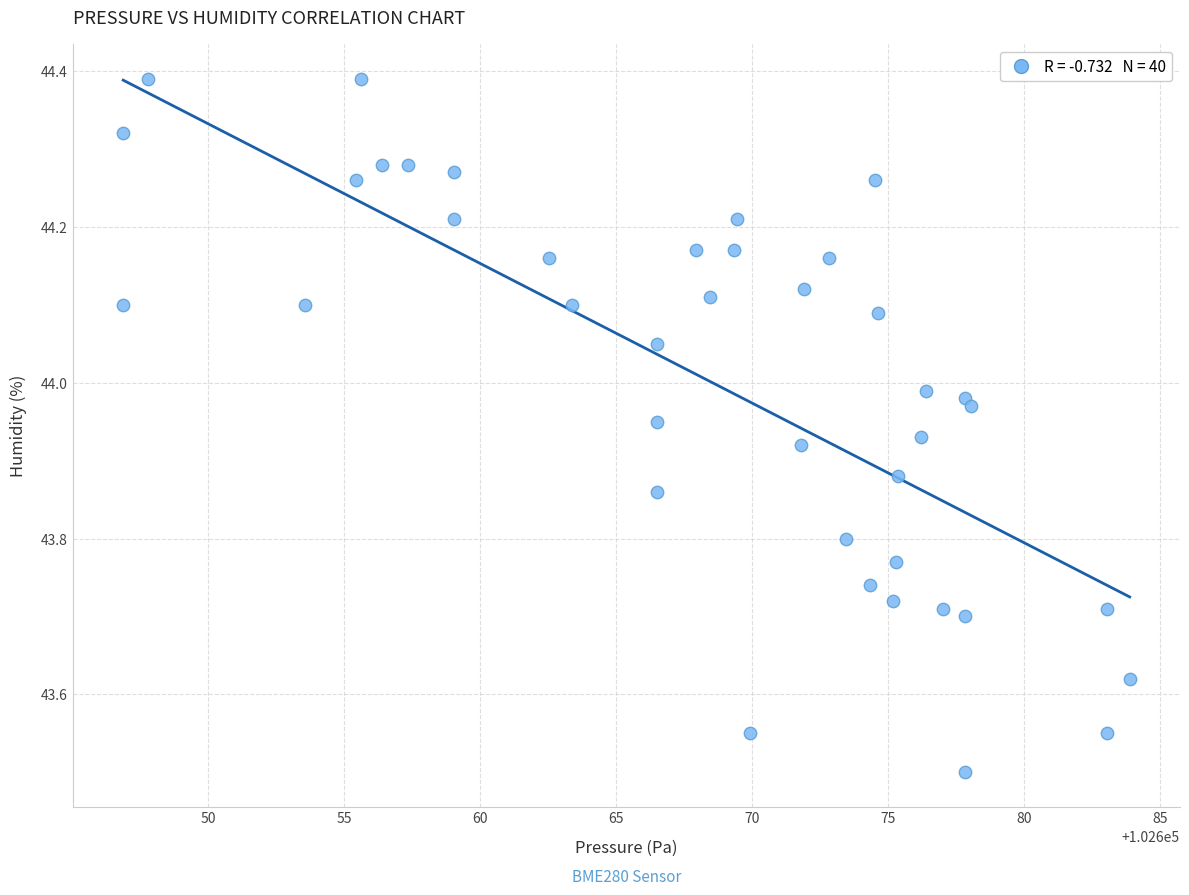

What is the range of Y values (max minus min)?

0.9